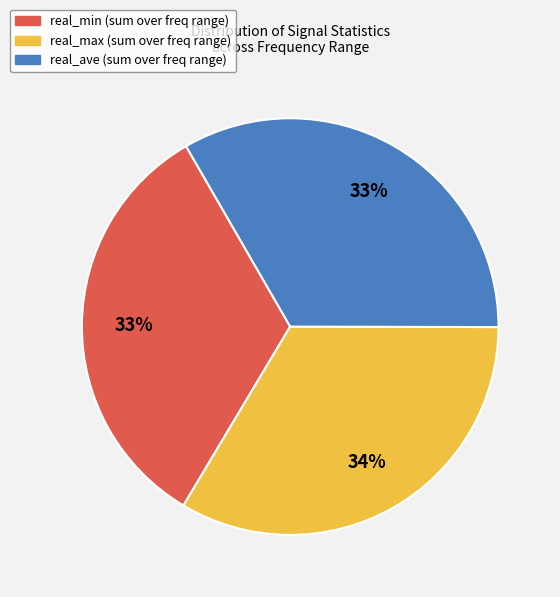

Is there a majority slice in this chart?

No